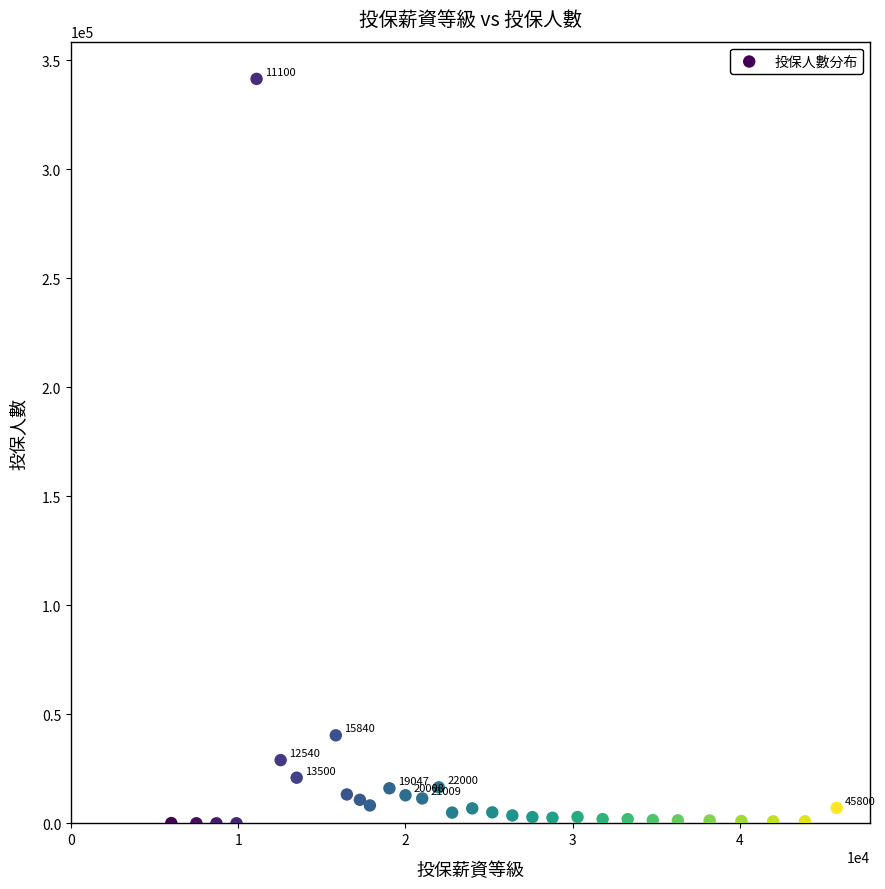

What Y value in the scatter plot is closest to 170700?

40377